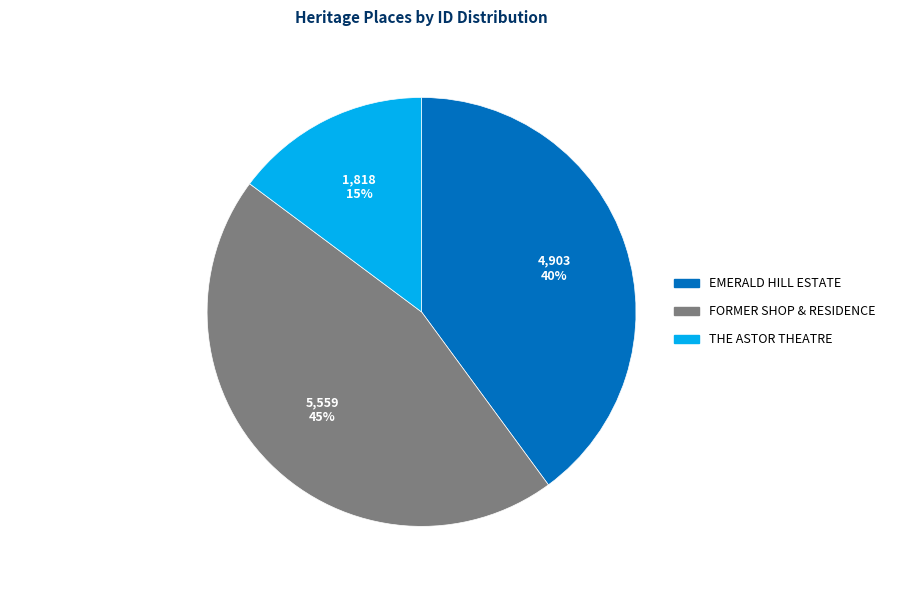

How many segments does this pie chart have?

3